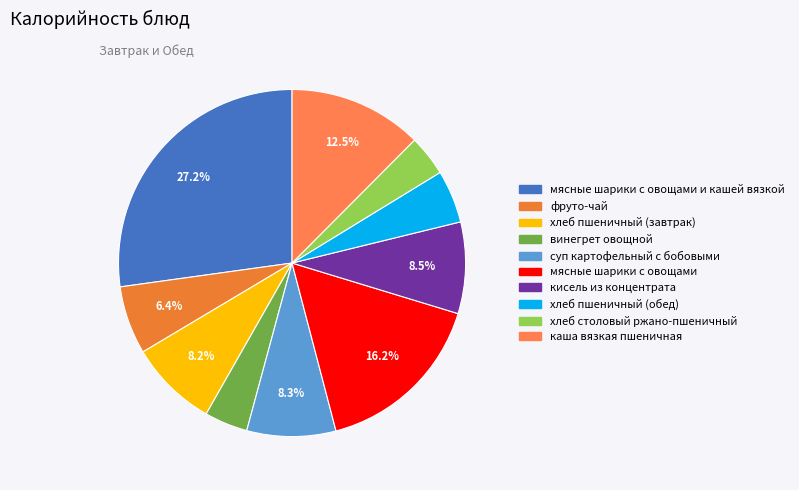

How many segments does this pie chart have?

10